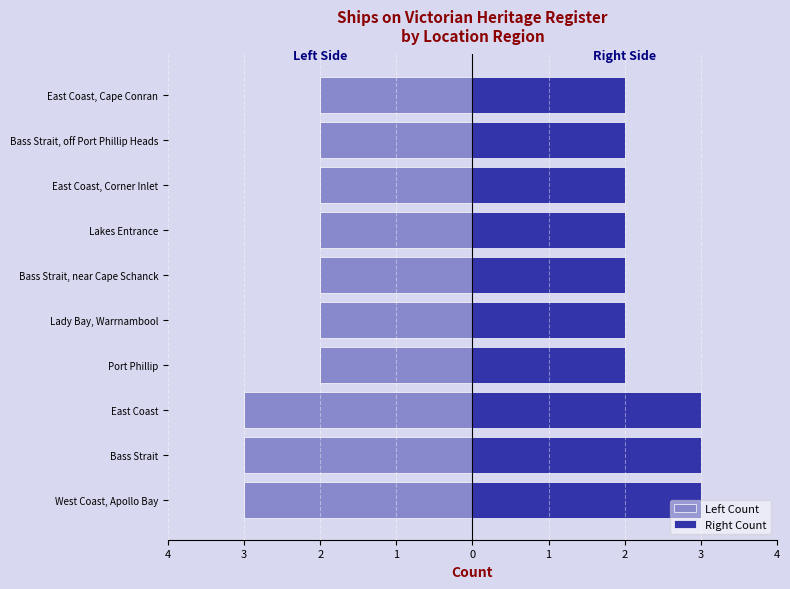

Count the Right Count values in the range 2 to 3.

10